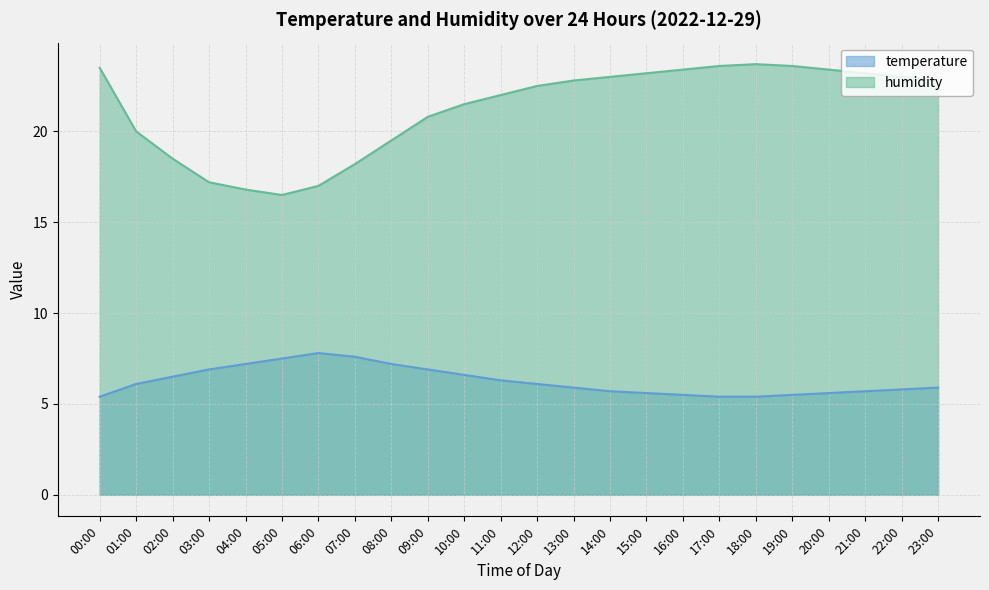

At which label does humidity first exceed 22?

00:00